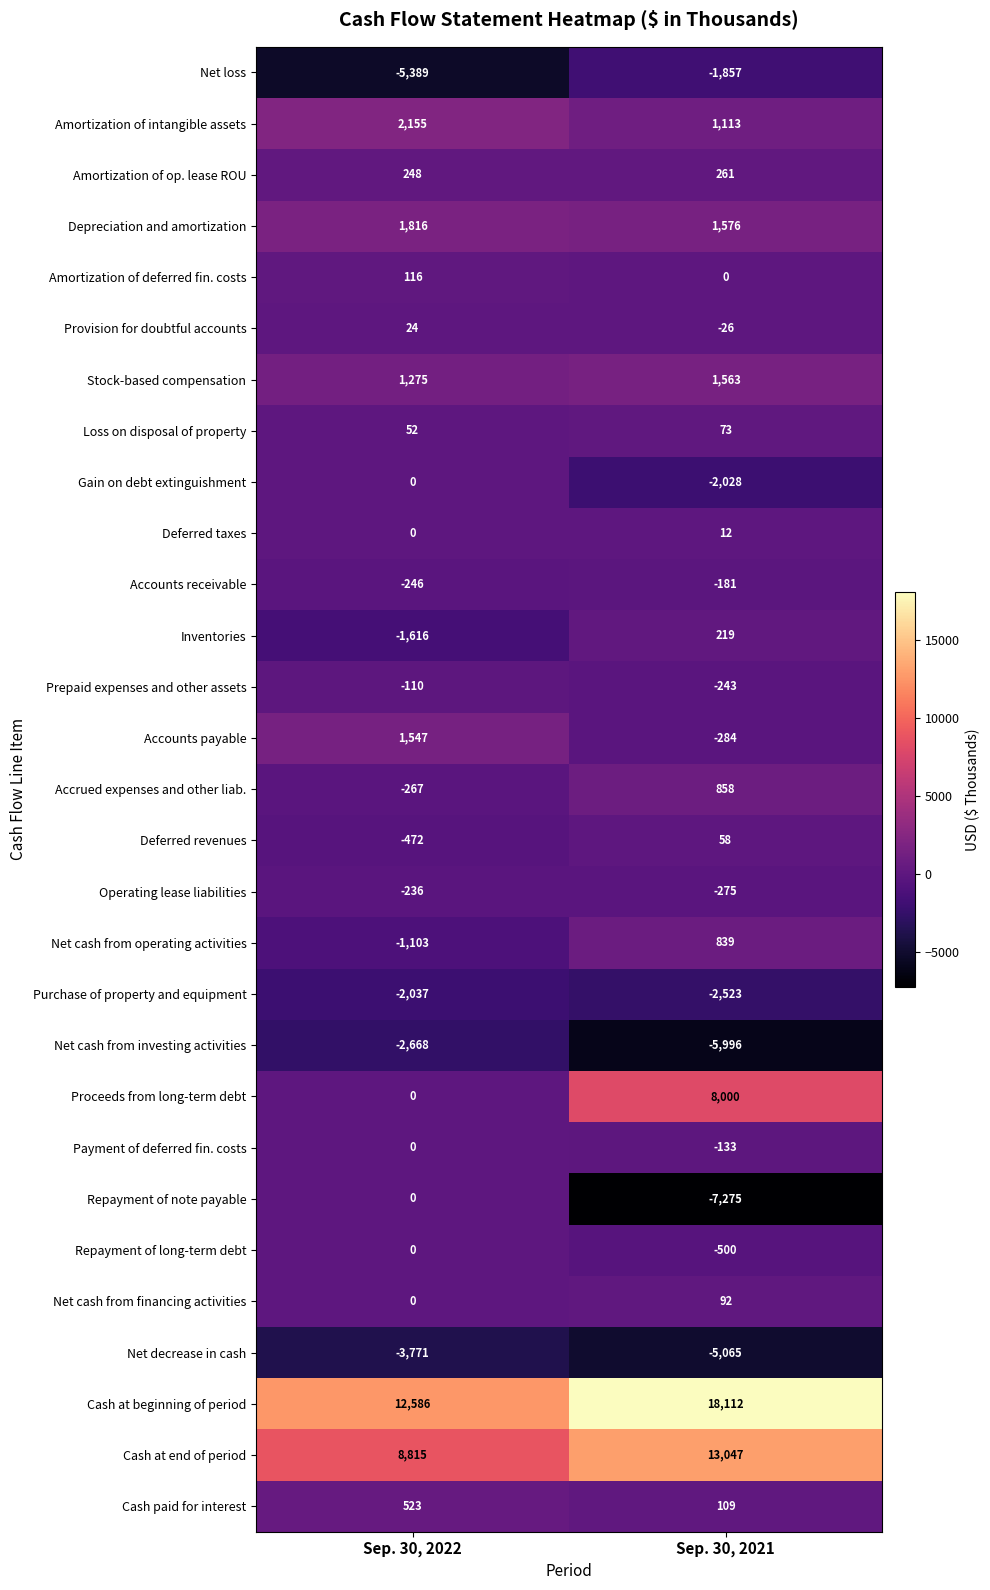

At which category is the sum across all series the highest?

Sep. 30, 2021